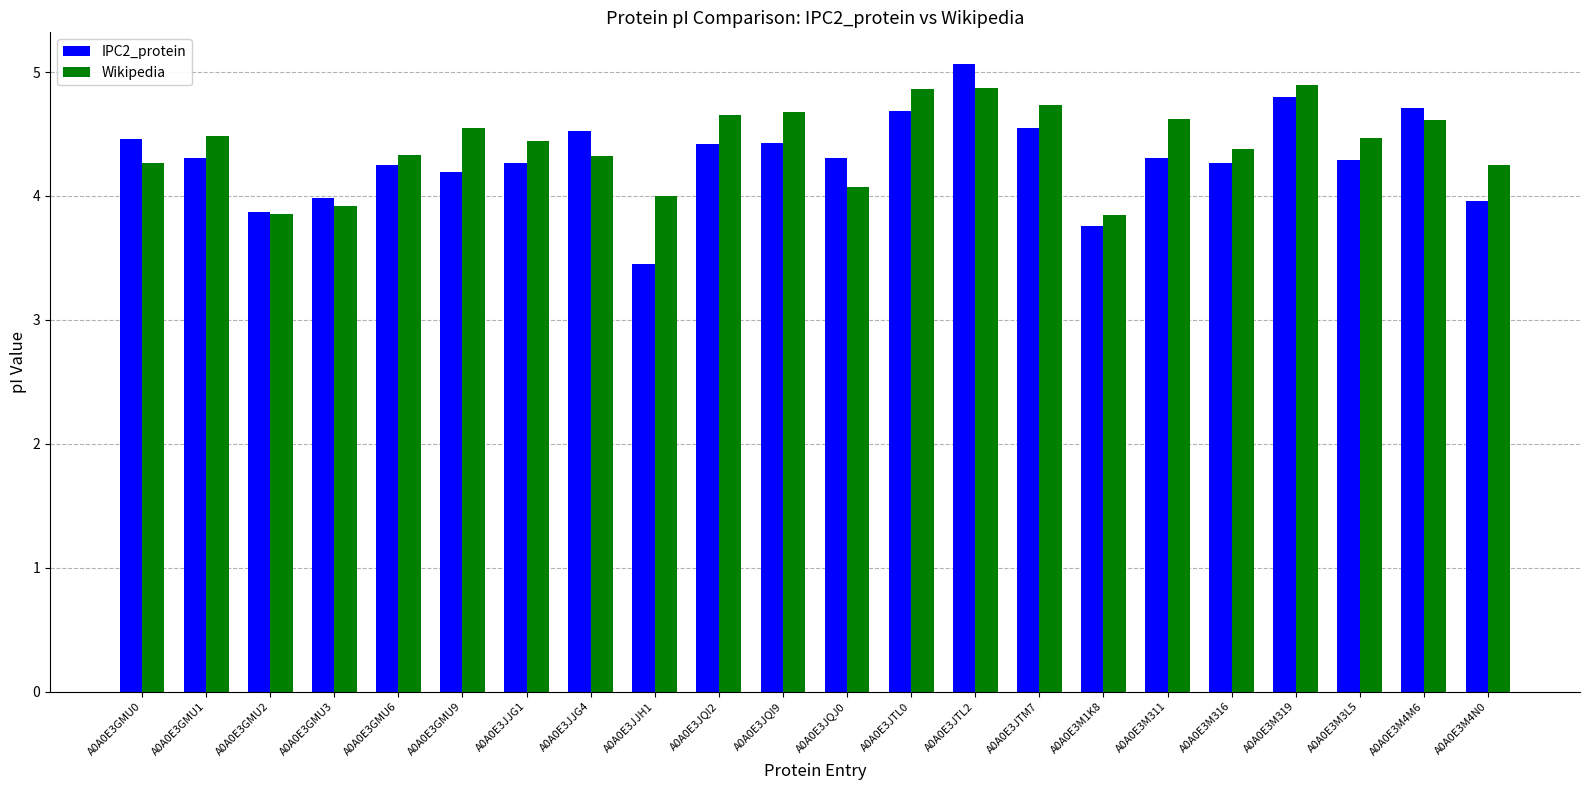

What is the spread (max minus min) of values at A0A0E3JTM7?

0.2